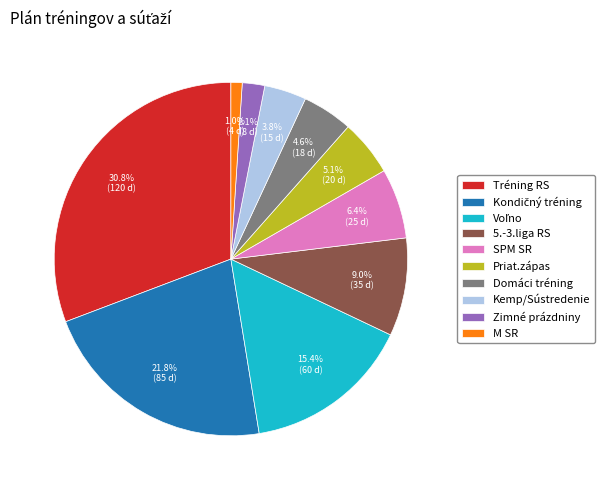

To the nearest percent, what is the difference between the largest and smallest slice percentages?

30%